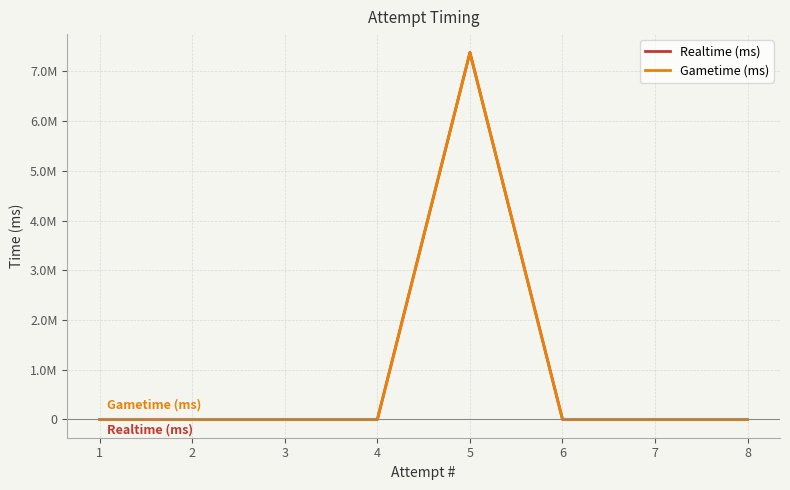

How many series are shown in this chart?

2